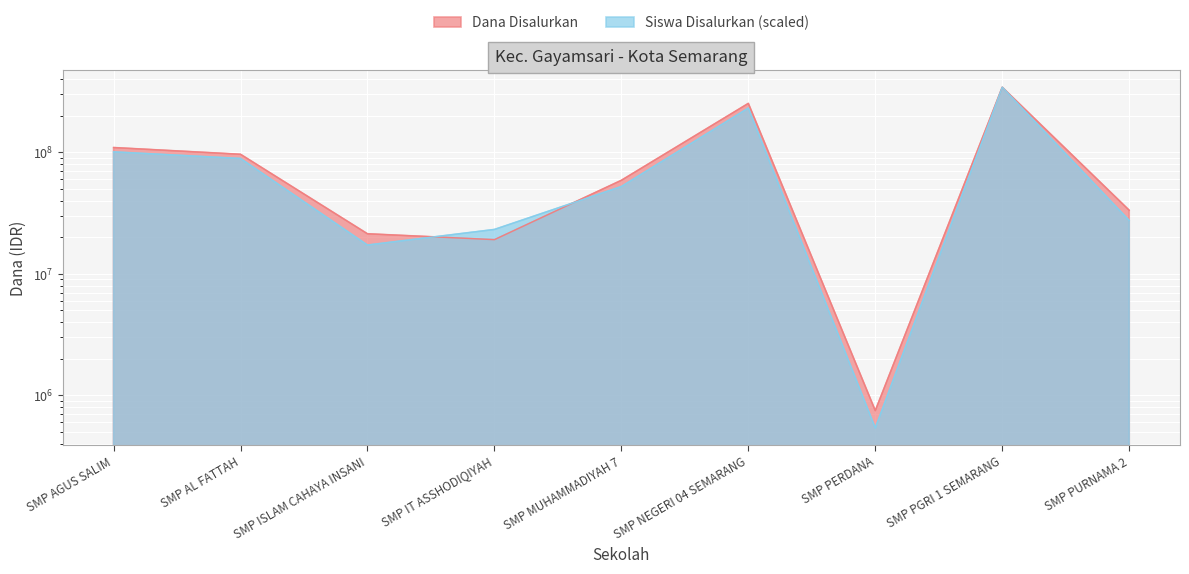

True or false: Siswa Disalurkan has a value of 539504.7 at SMP PERDANA.

True